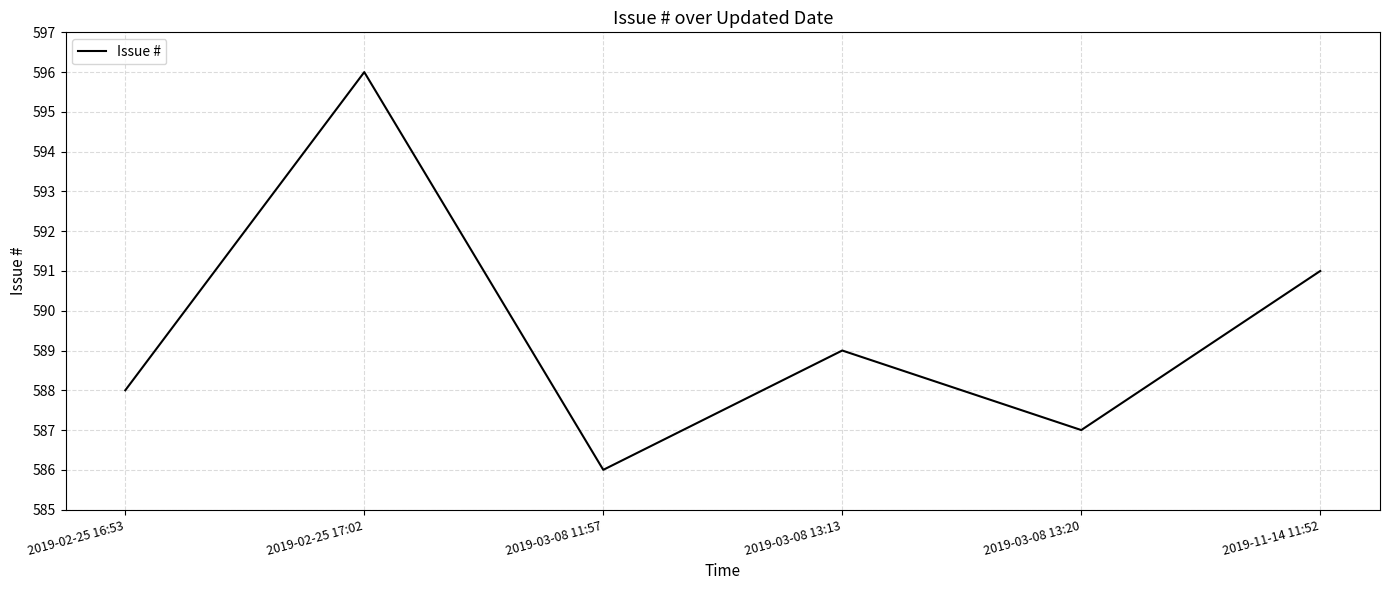

Between 2019-11-14 11:52 and 2019-03-08 11:57, which is larger?

2019-11-14 11:52